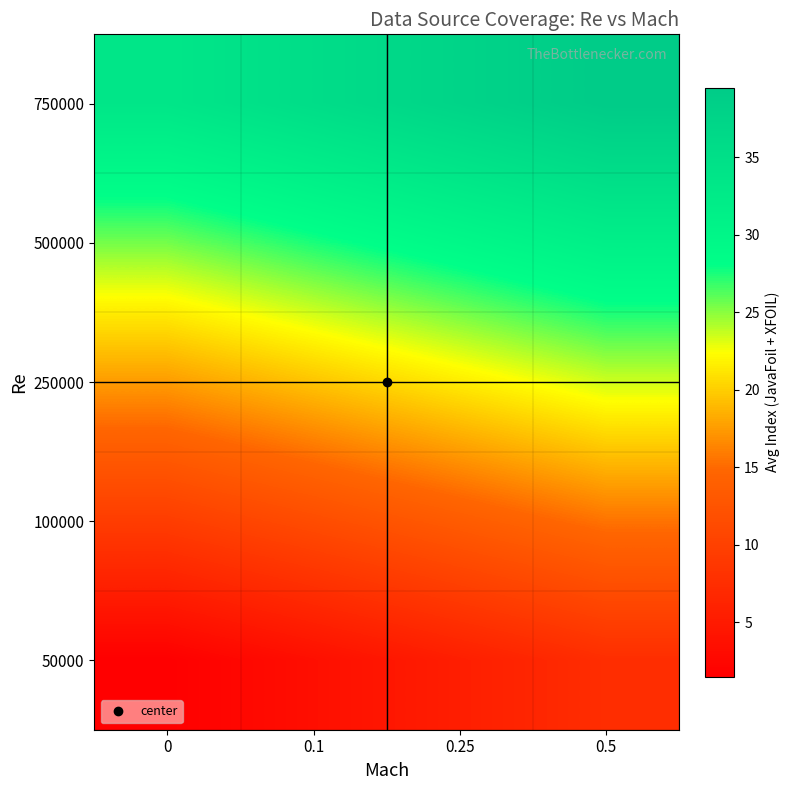

At how many categories does at least one series exceed 25?

4